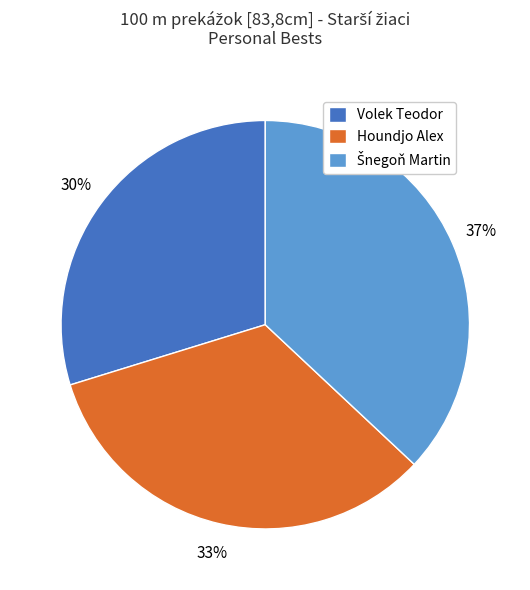

Which category has the smallest portion of the pie?

Volek Teodor